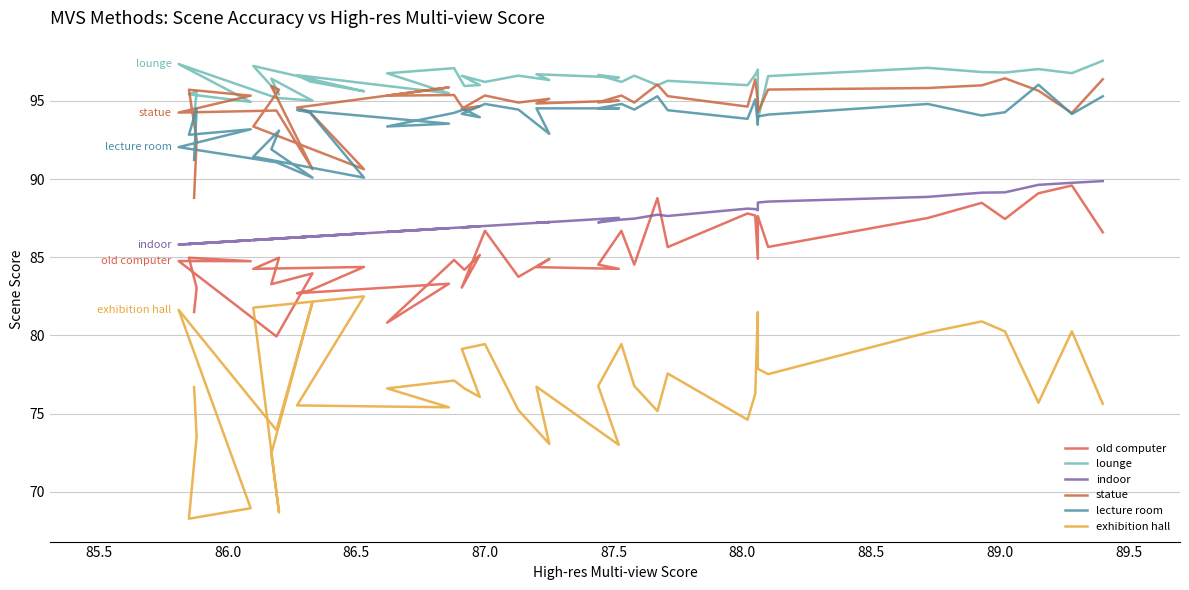

Which series has the largest total across all categories?

lounge